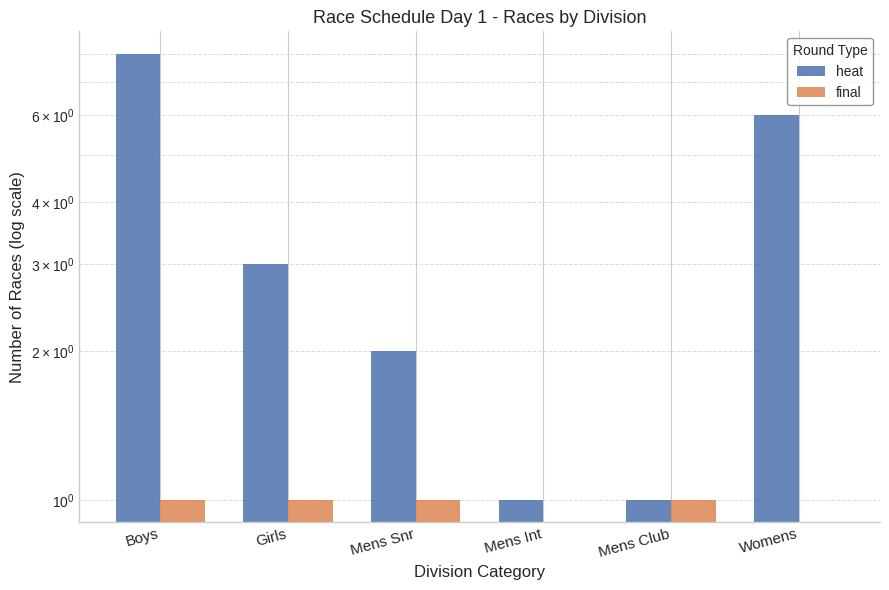

How many data points does each series have?

6